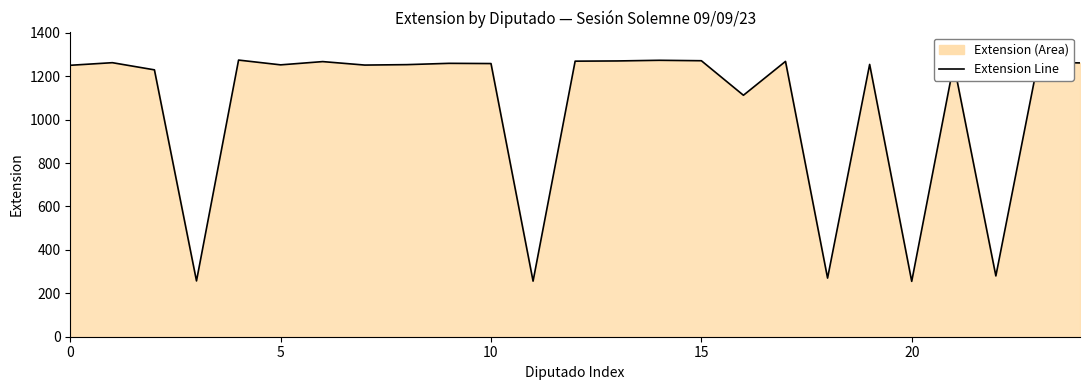

How many points are higher than both their immediate neighbors (excluding endpoints)?

9